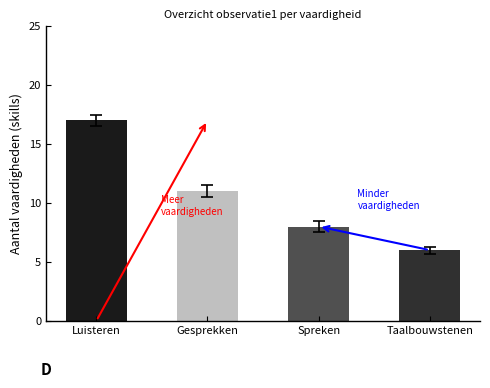

At which label does the data first exceed 11?

Luisteren